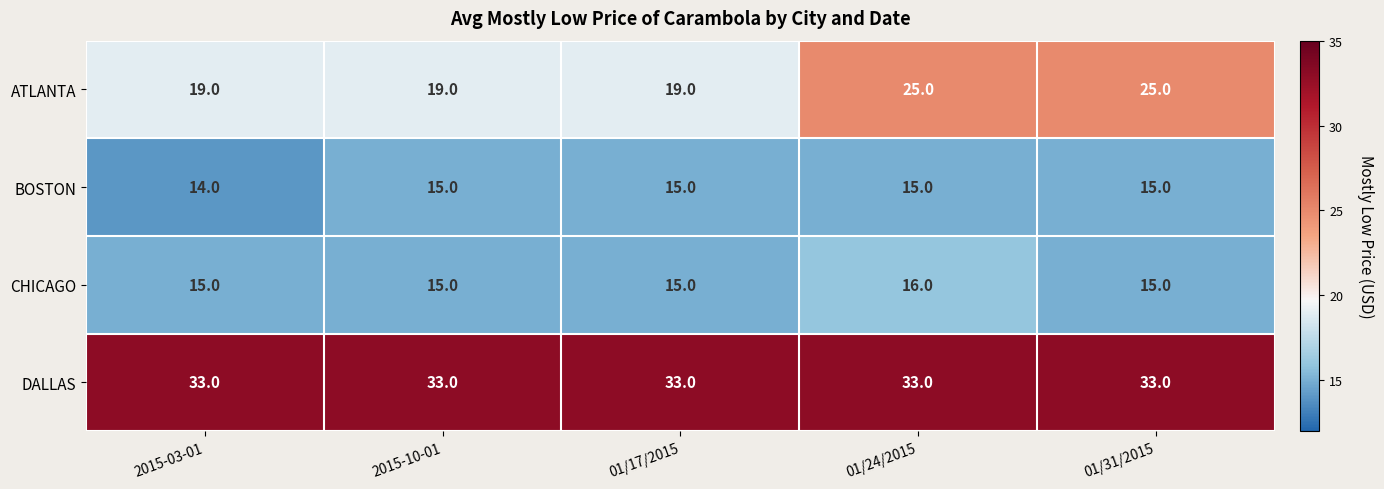

Is it true that BOSTON equals 15 at 01/24/2015?

True